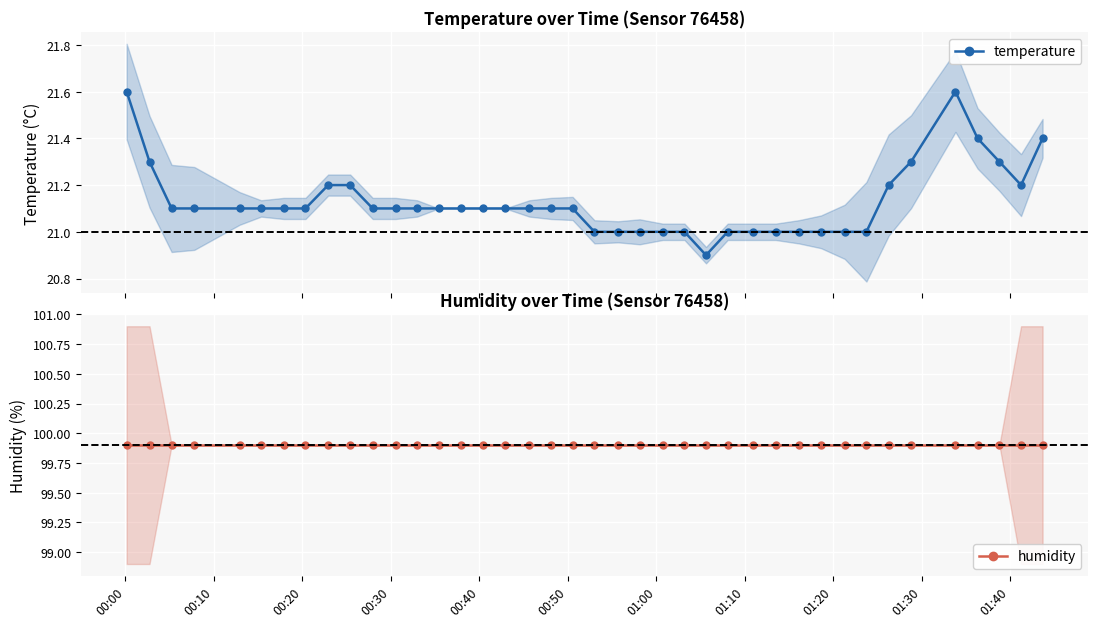

What is the maximum value for temperature?

21.6